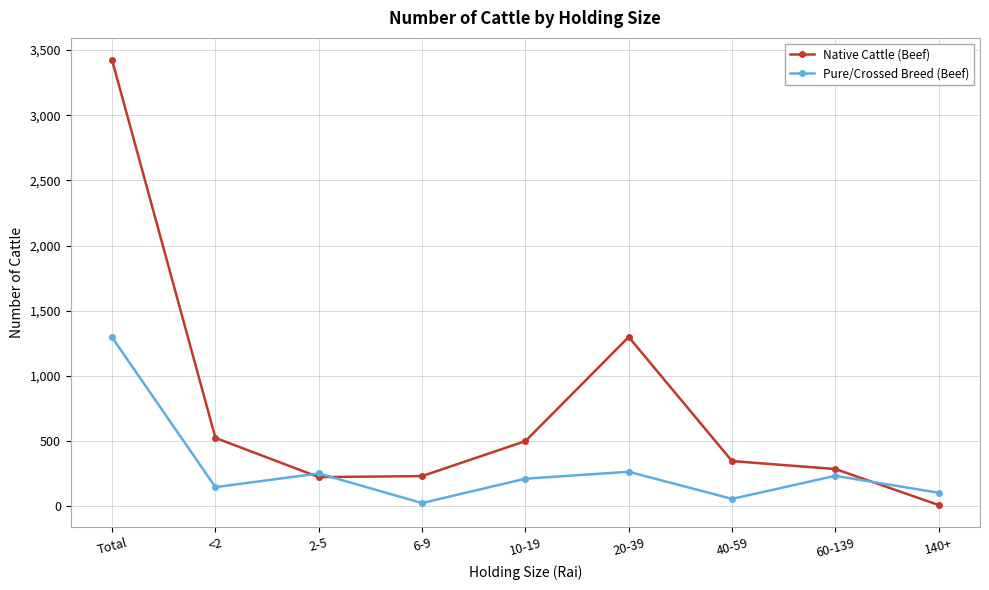

The value of Native Cattle (Beef) at 60-139 is 119. True or false?

False